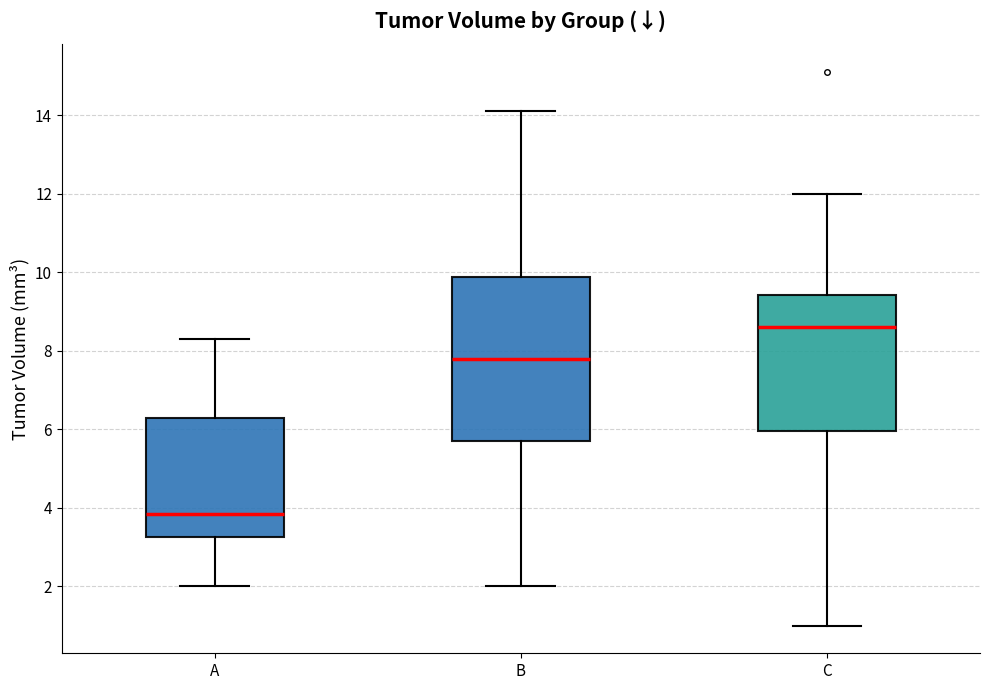

Reading left to right, transcribe this box plot: for each box, give where its median line is, the range the box spans, and where its two whiskers end, as read against the y-axis. The values are not printed on the chart, so give them approximately, as read against the axis.

A: median 3.8, box 3.2 to 6.2, whiskers 2.0 to 8.4
B: median 7.8, box 5.8 to 9.8, whiskers 2.0 to 14.2
C: median 8.6, box 6.0 to 9.4, whiskers 1.0 to 12.0